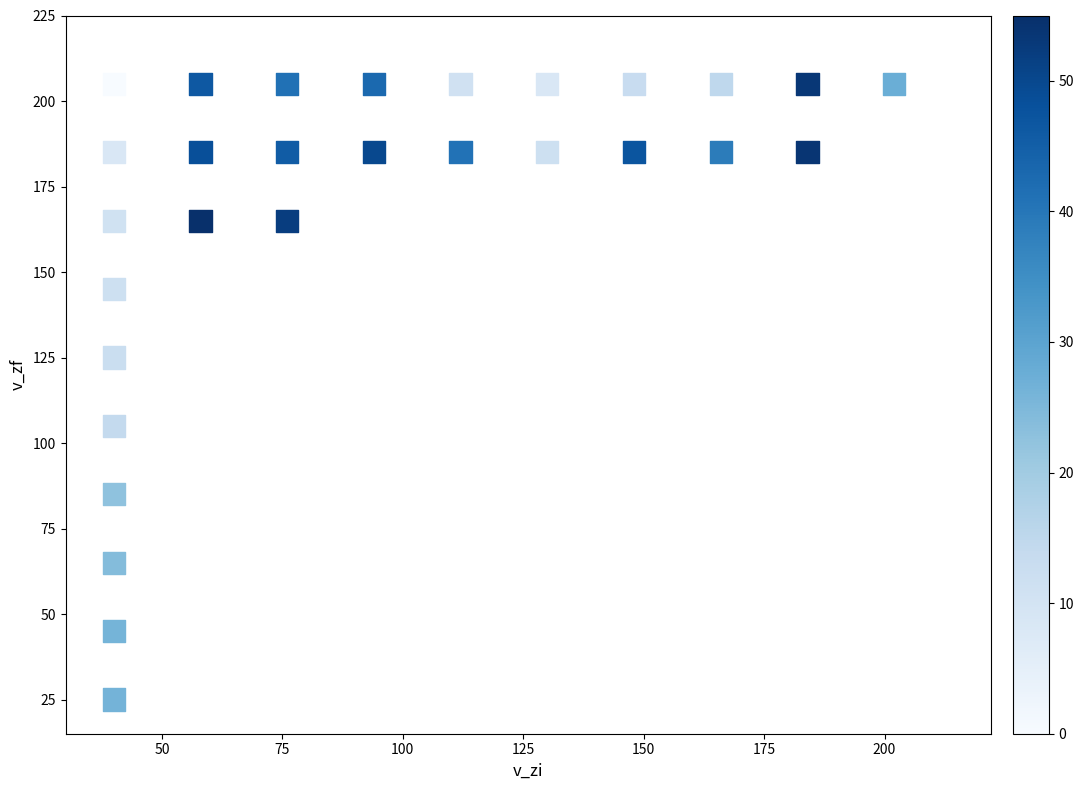

What is the range of X values (max minus min)?

162